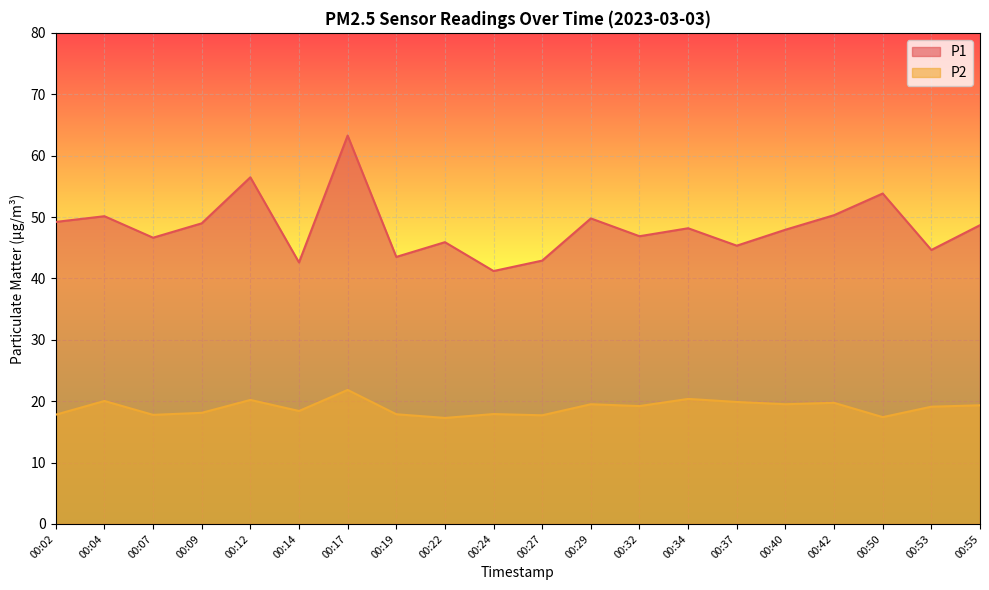

At how many categories does at least one series exceed 60?

1